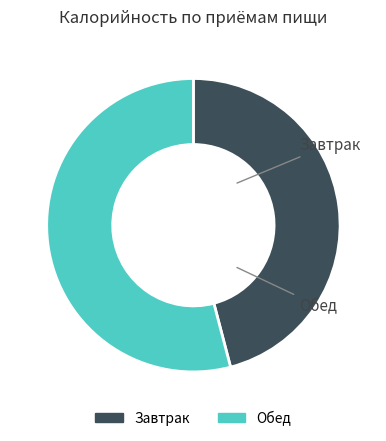

Which category has the biggest portion of the pie?

Обед